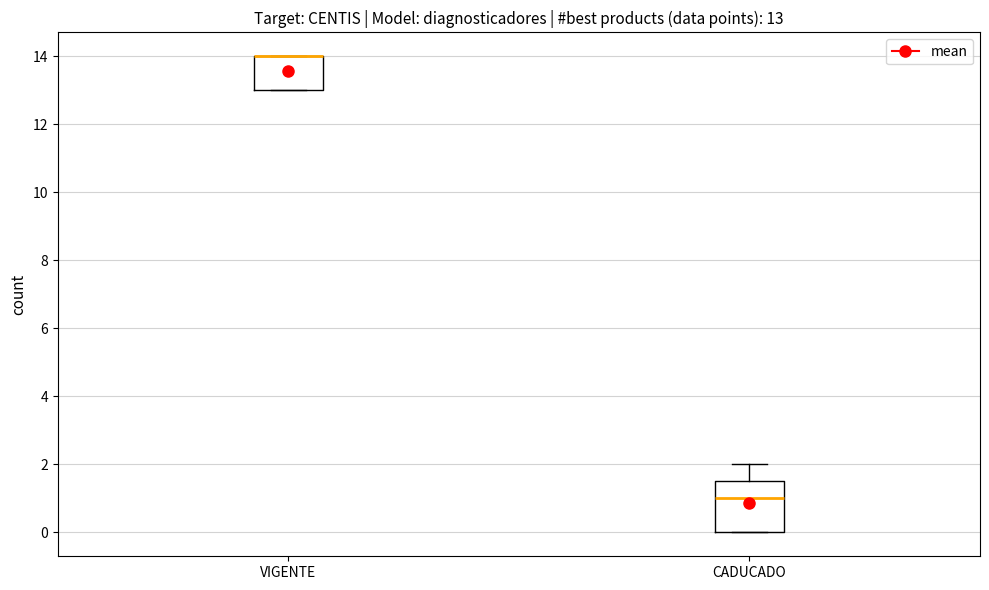

Comparing the boxes themselves (not the whiskers), which one is the tallest?

CADUCADO